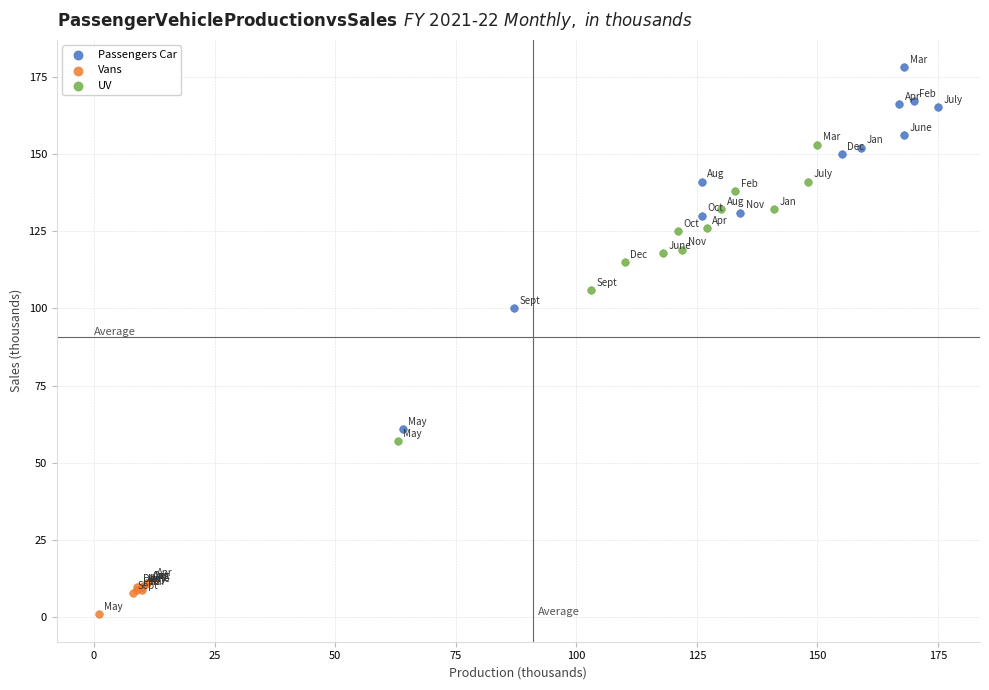

Which series contains the highest Y value?

Passengers Car